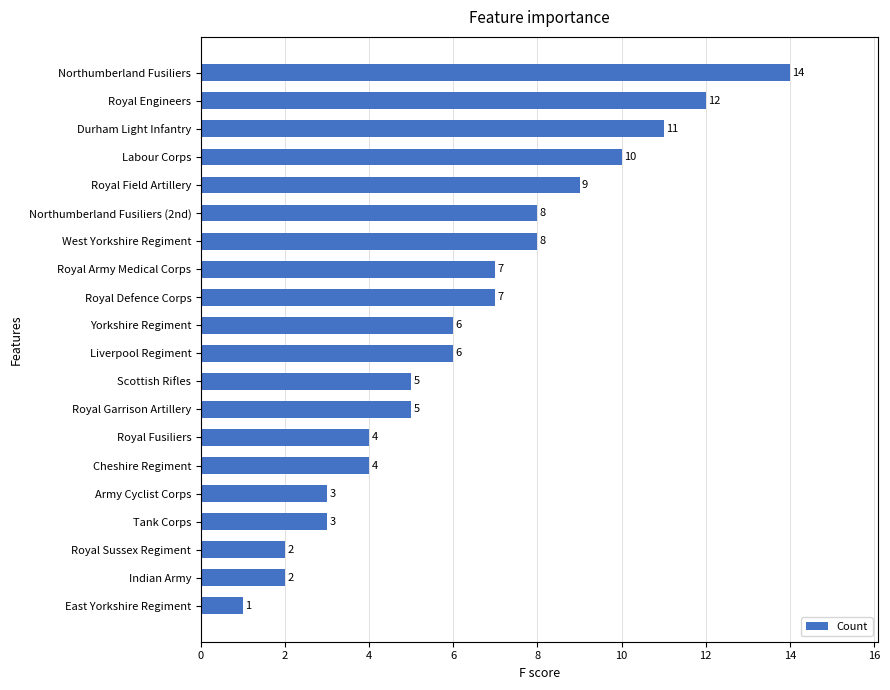

What is the sum of the values at Royal Defence Corps and Royal Fusiliers?

11